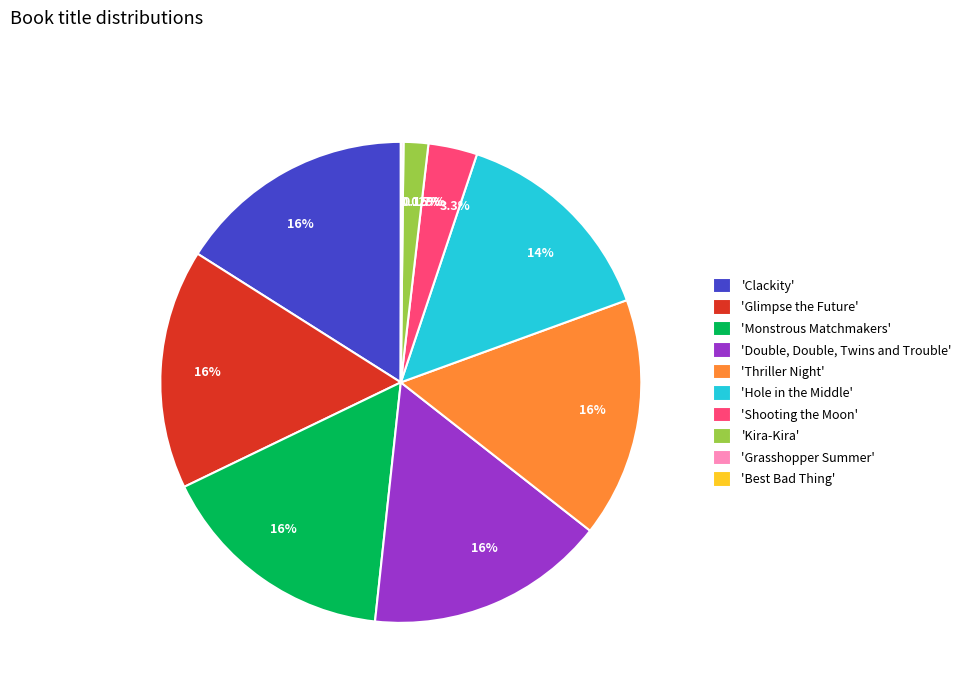

Is there a majority slice in this chart?

No